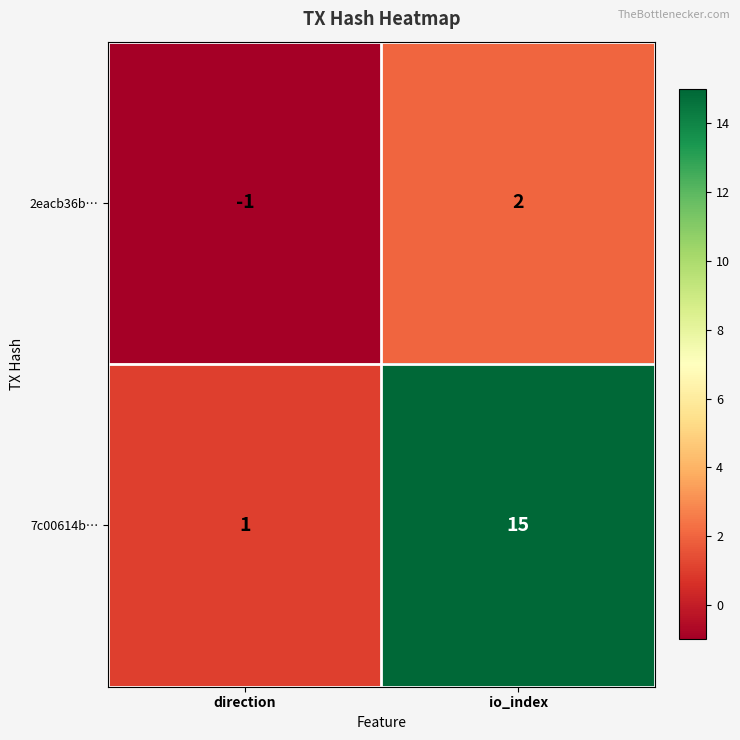

The 2eacb36b… series shows 2 at io_index. True or false?

True